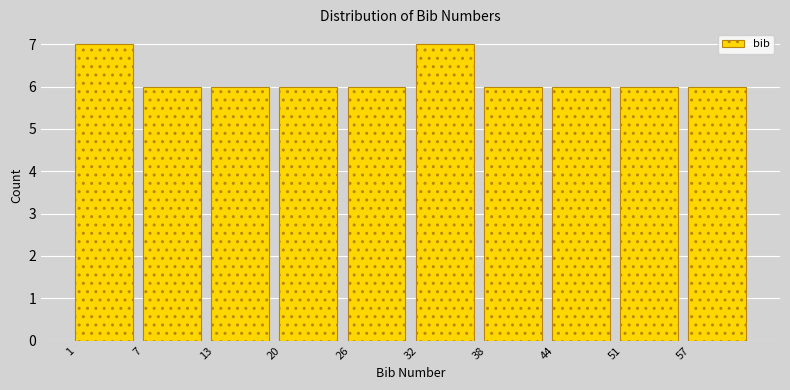

Reading left to right, list every bar in this chart as the range it spans on the x-axis followed by its height. Neither the bar edges nor the heights are printed on the chart, so give them approximately, as read against the axes.

1.0 to 7.2: 7
7.2 to 13.4: 6
13.4 to 19.6: 6
19.6 to 25.8: 6
25.8 to 32.0: 6
32.0 to 38.2: 7
38.2 to 44.4: 6
44.4 to 50.6: 6
50.6 to 56.8: 6
56.8 to 63.0: 6